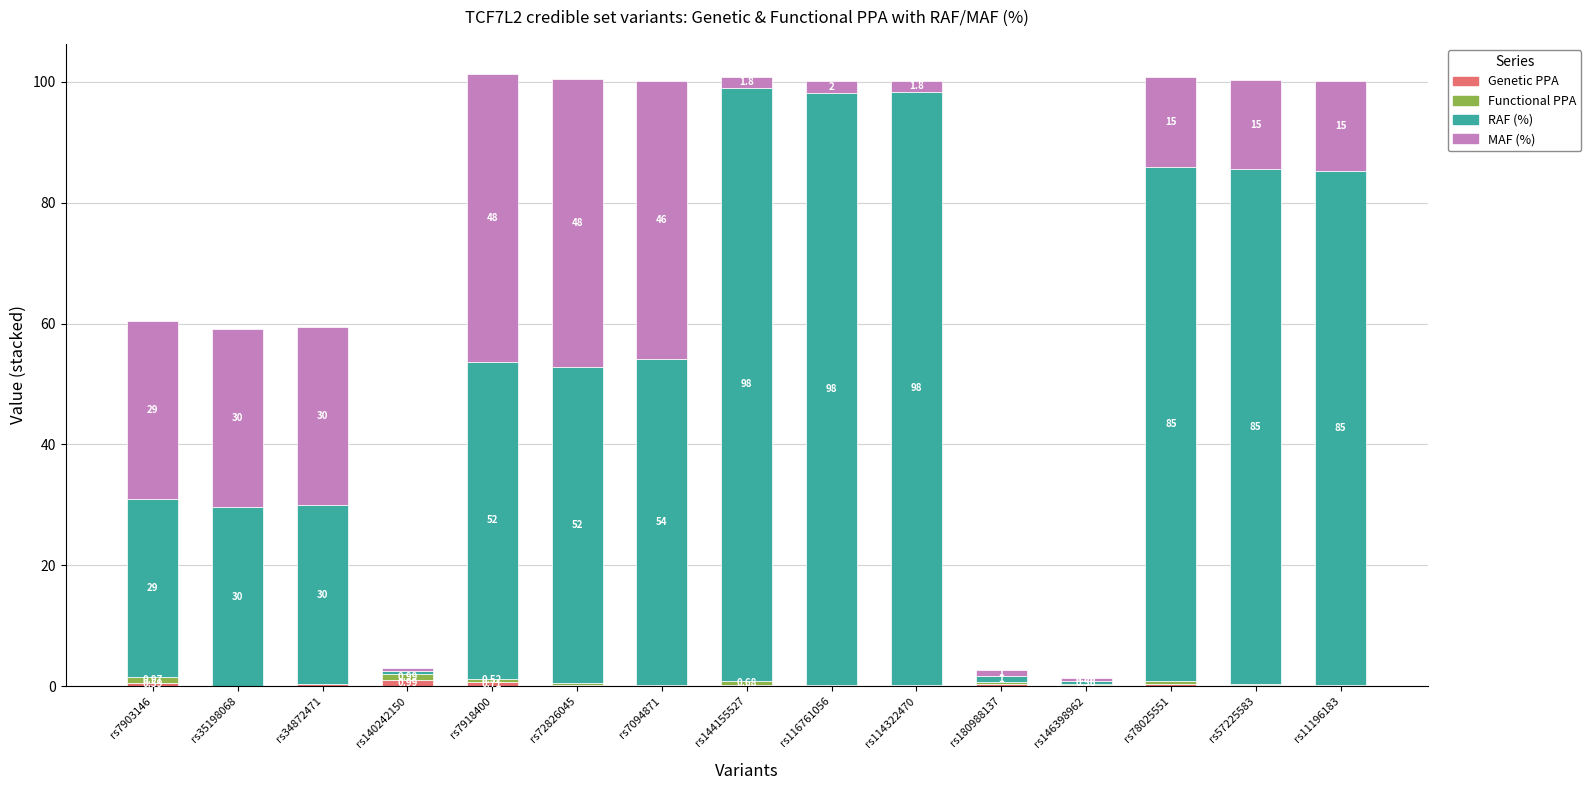

Does the chart contain stacked bars?

Yes